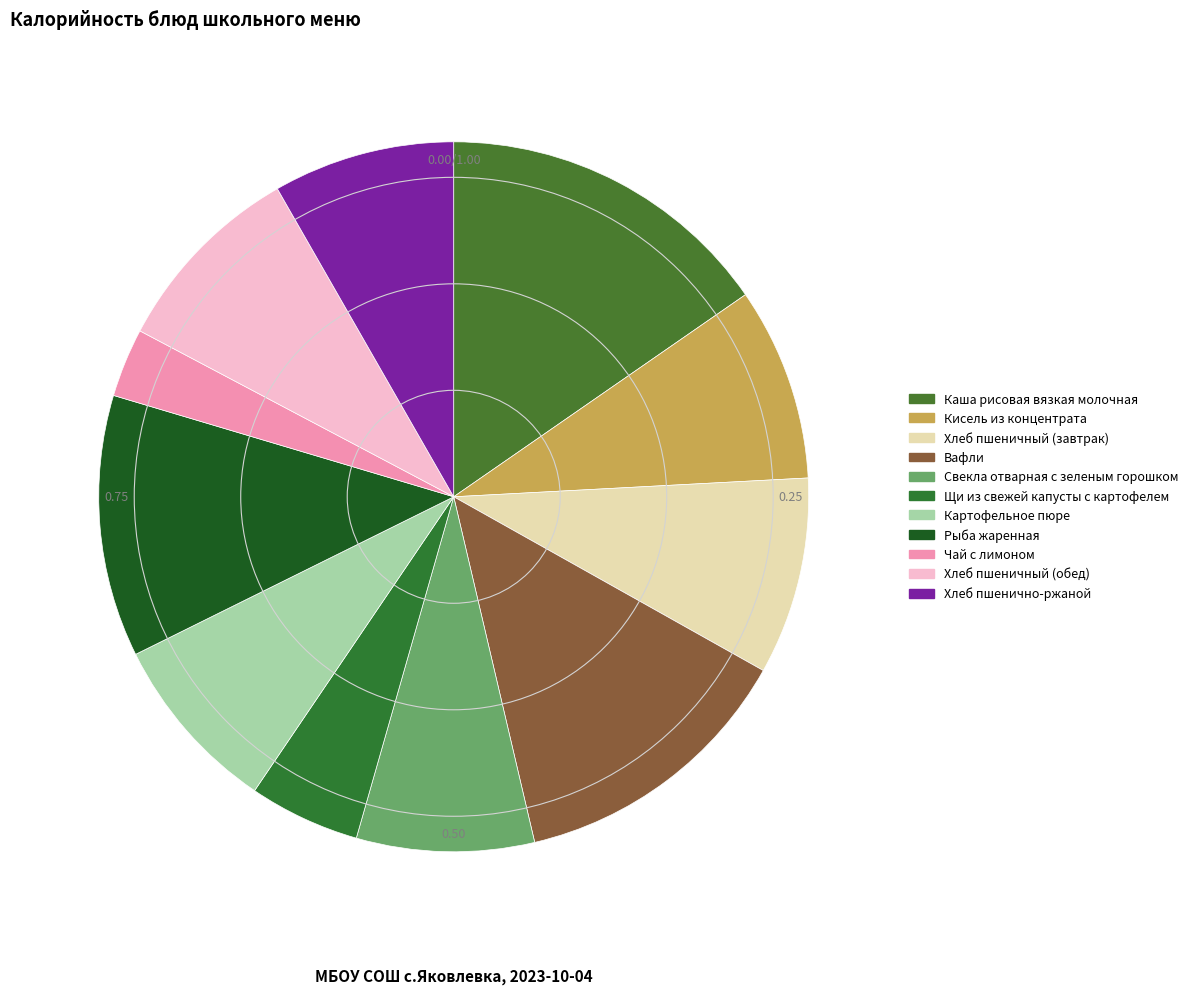

To the nearest percent, what is the difference between the largest and smallest slice percentages?

12%